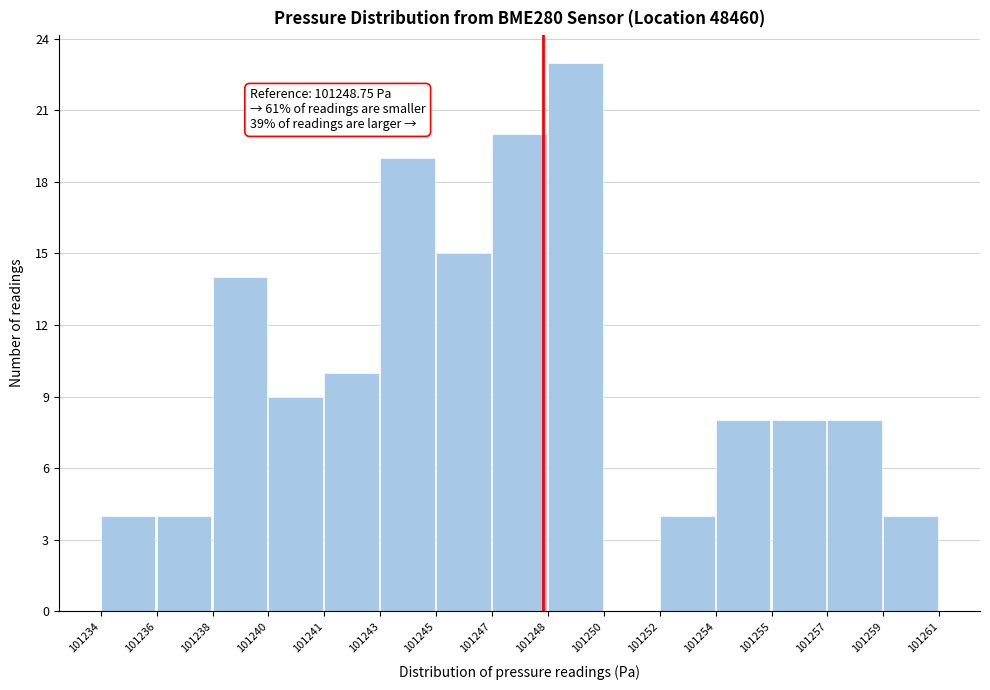

What is the change in value from 101236 to 101247?

+16